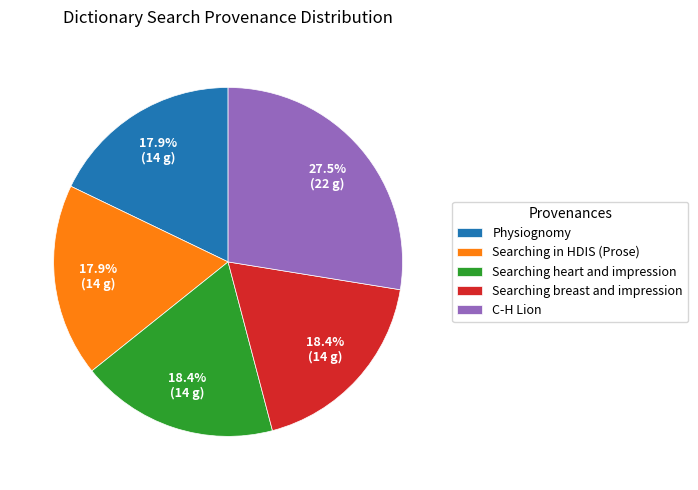

Which has a higher value, Searching breast and impression or C-H Lion?

C-H Lion